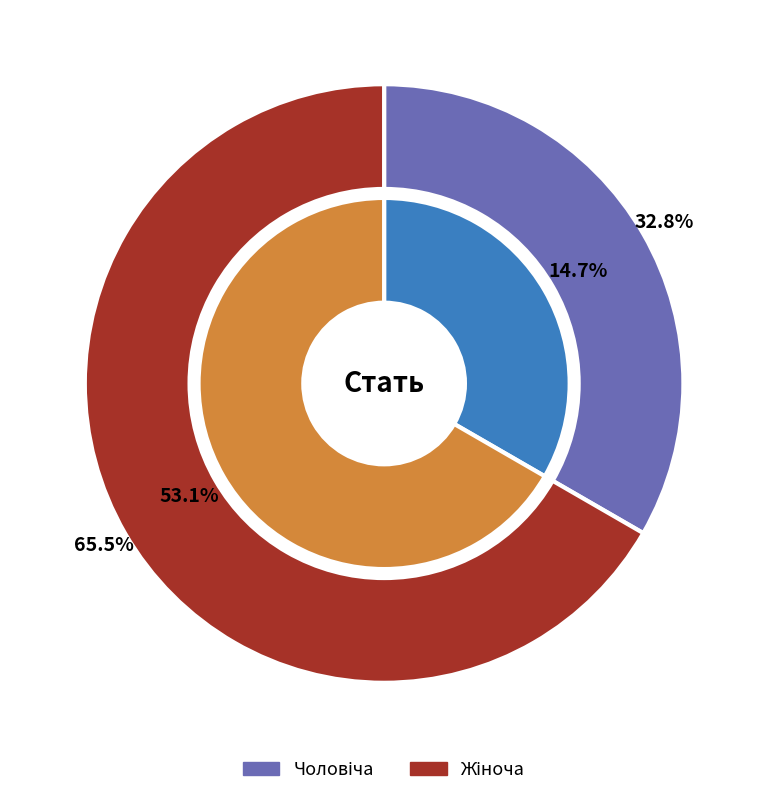

Which category has the smallest portion of the pie?

Чоловіча